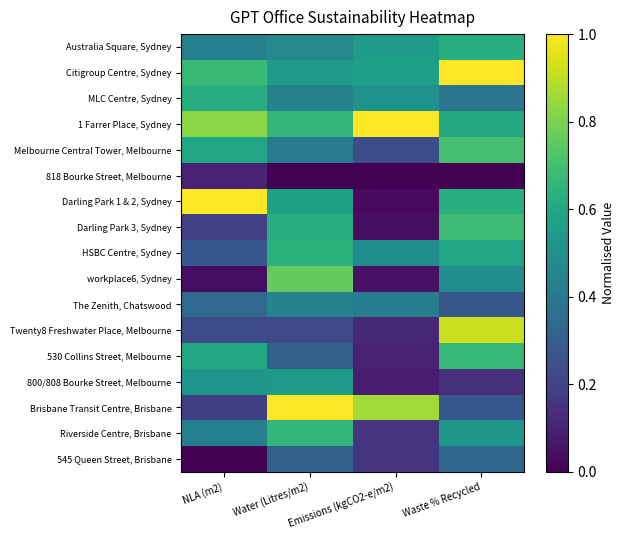

How many categories are shown in the chart?

4